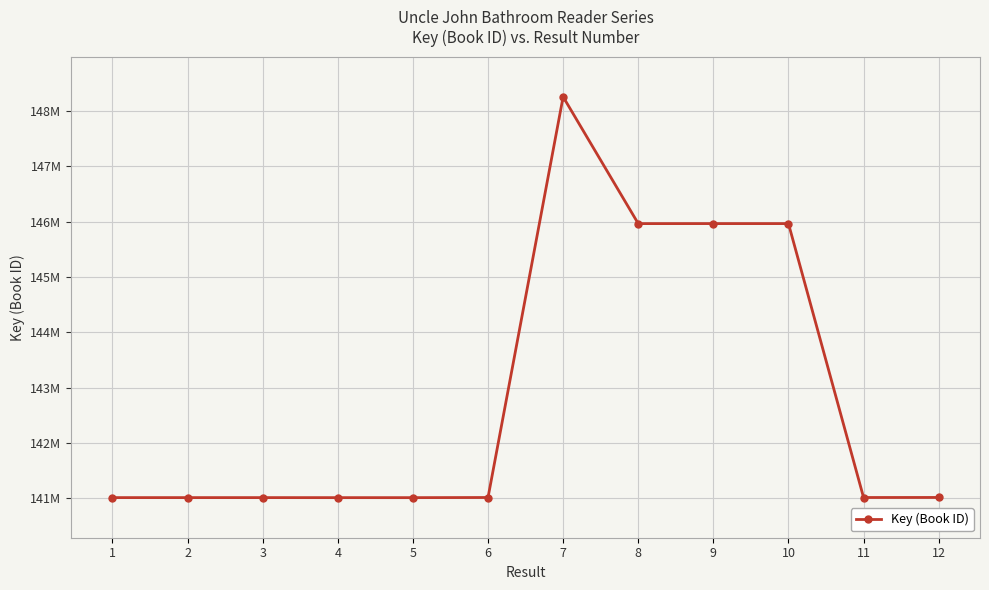

List the labels in order of value, smallest first.

5, 4, 2, 3, 1, 11, 6, 12, 8, 10, 9, 7